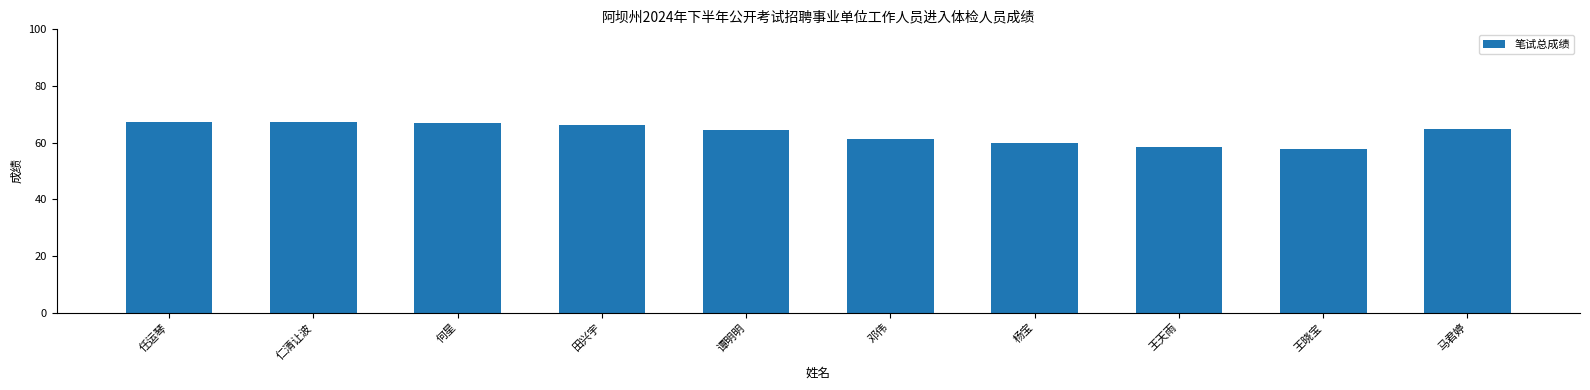

Read the value at 任运琴.

67.4